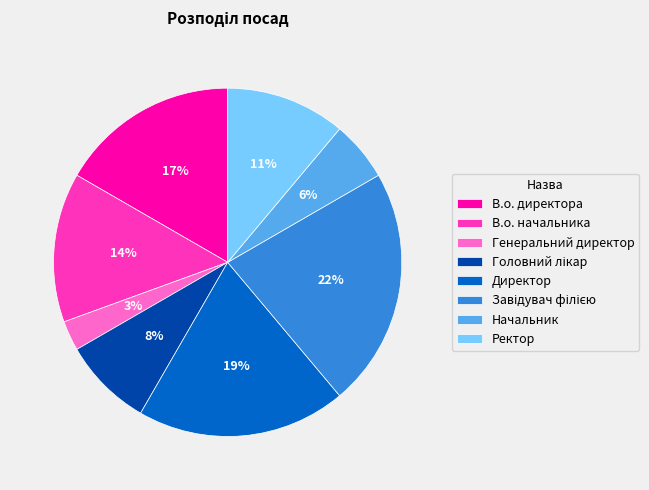

Which category has the smallest portion of the pie?

Генеральний директор